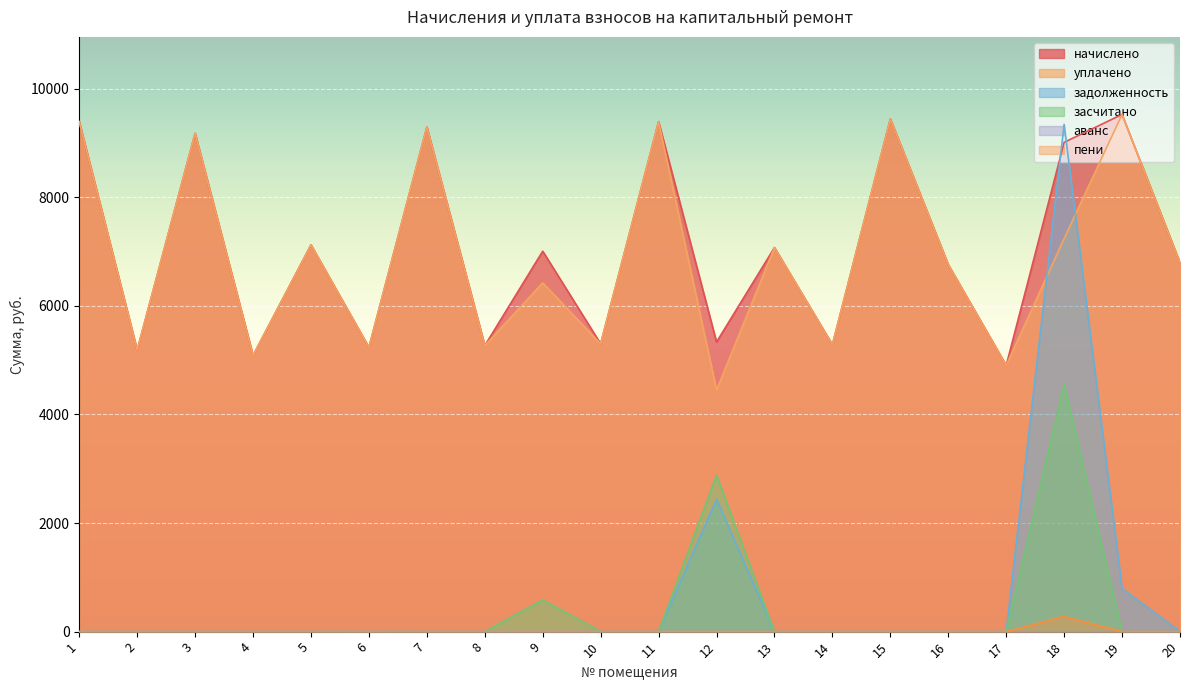

What is the difference between the second highest and second lowest values in the начислено series?

4355.3